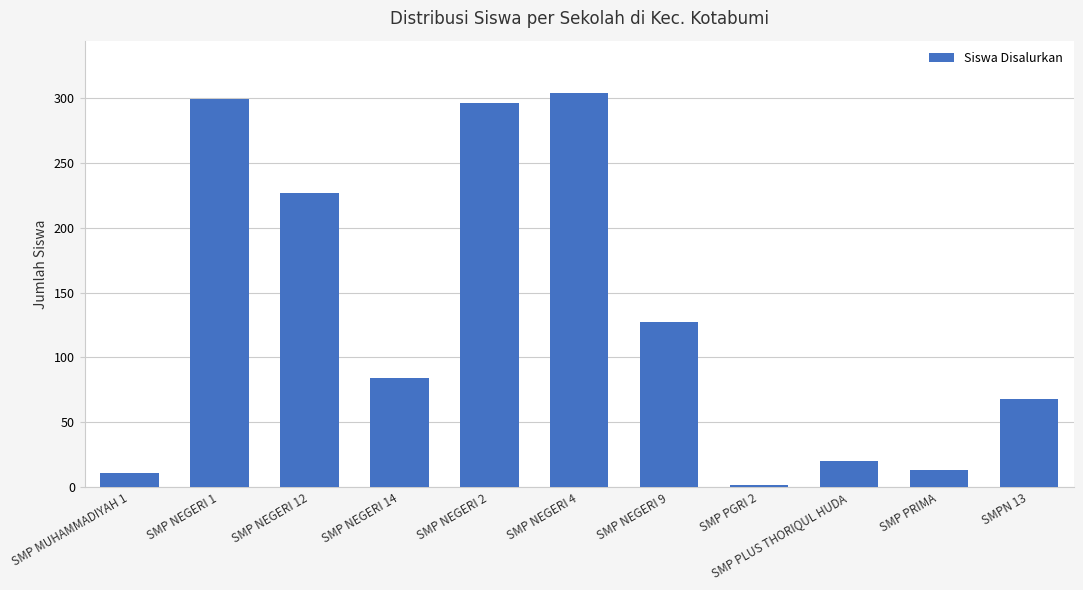

Reading left to right, transcribe all the data shown in this chart.

11	299	227	84	296	304	127	2	20	13	68